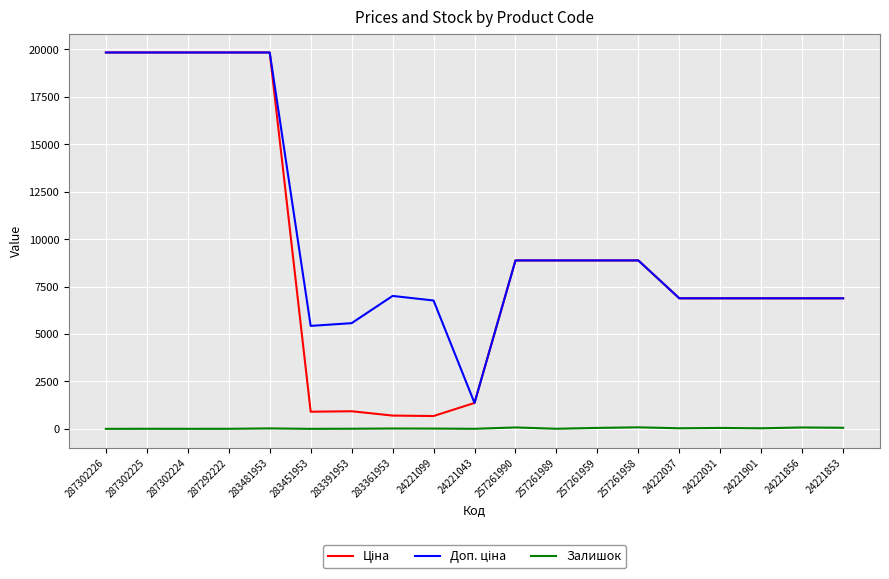

What is the difference between the maximum and minimum values in the Залишок series?

80.0